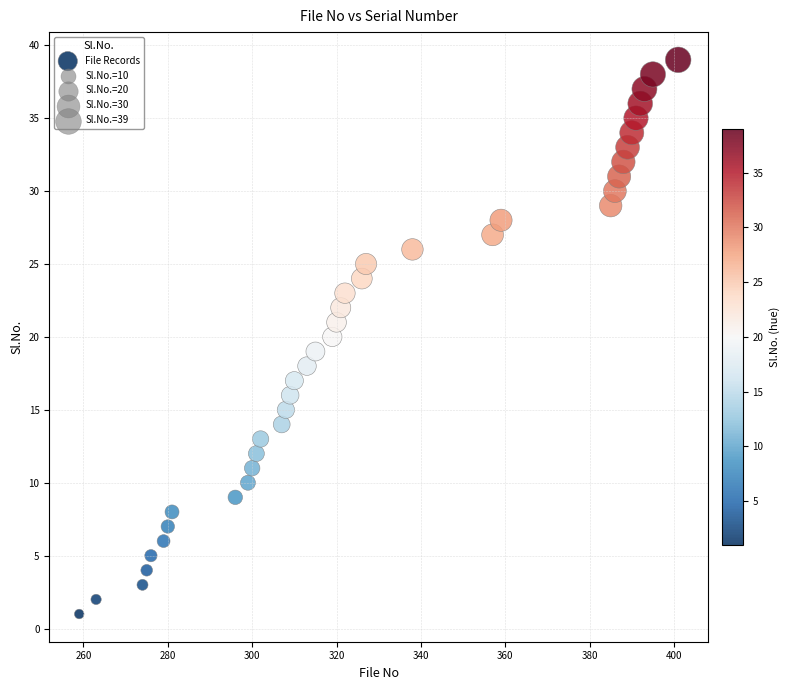

What is the range of X values (max minus min)?

142